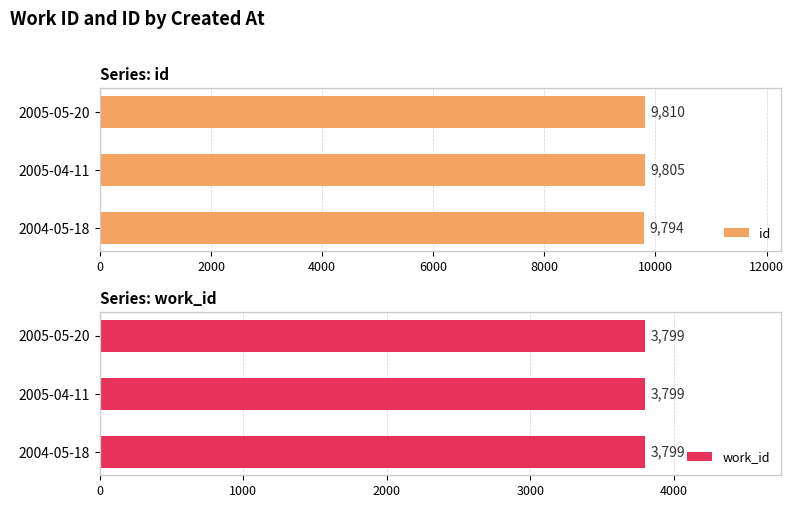

Where is id nearest to the value 9802?

2005-04-11